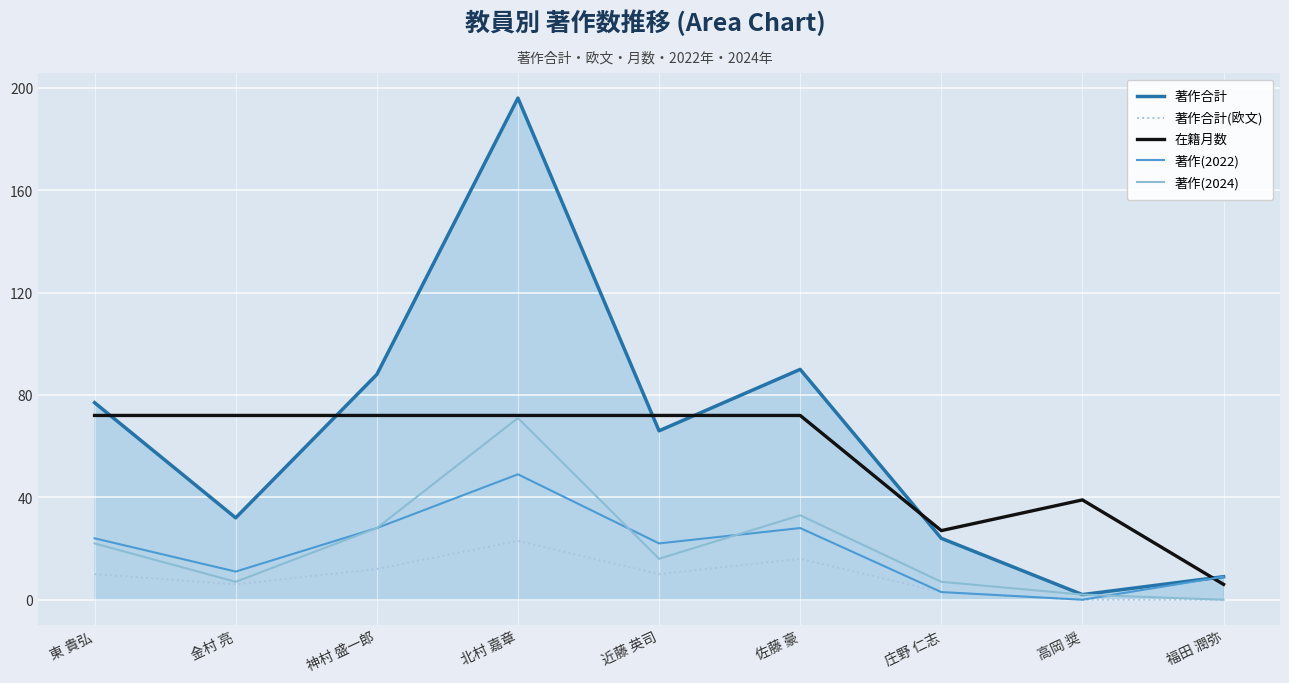

True or false: 在籍月数 and 著作(2022) cross at least once.

True